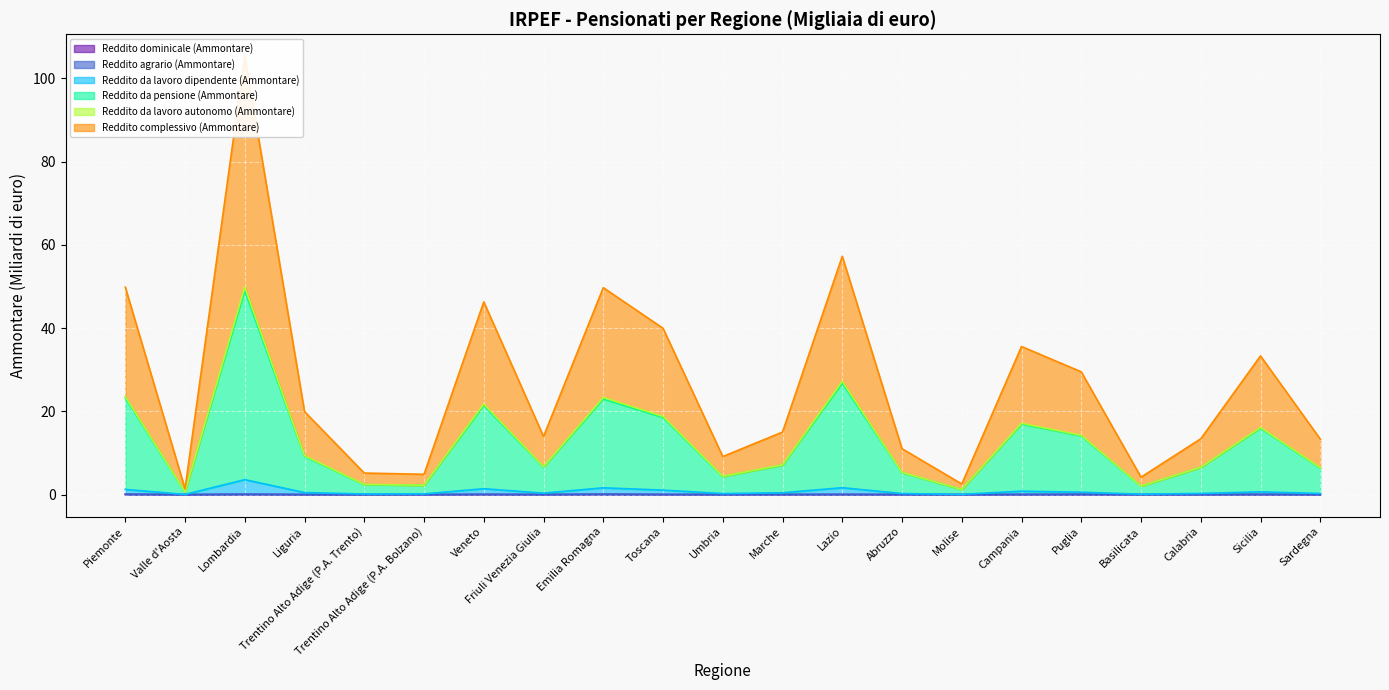

What is the label of the 17th point from the left?

Puglia